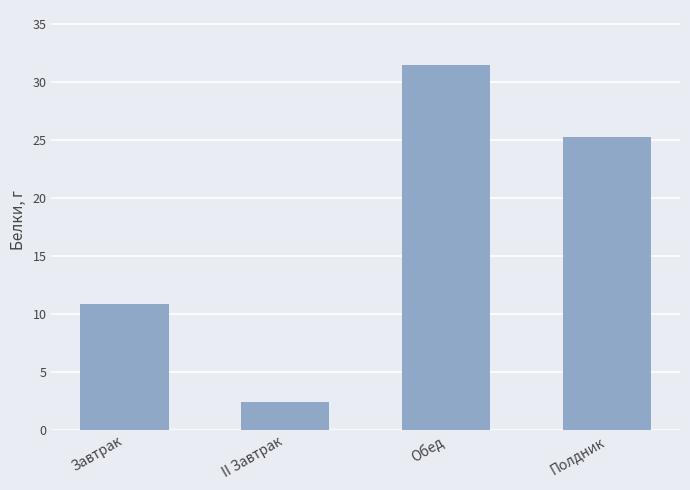

How many distinct data groups are displayed?

1